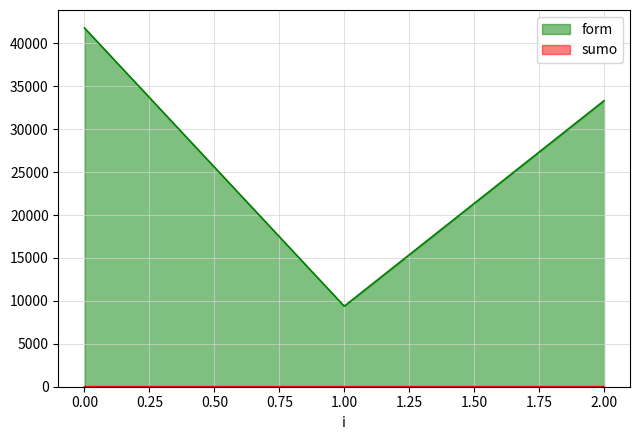

What is the sum of the sumo values at 0 and 1?

3